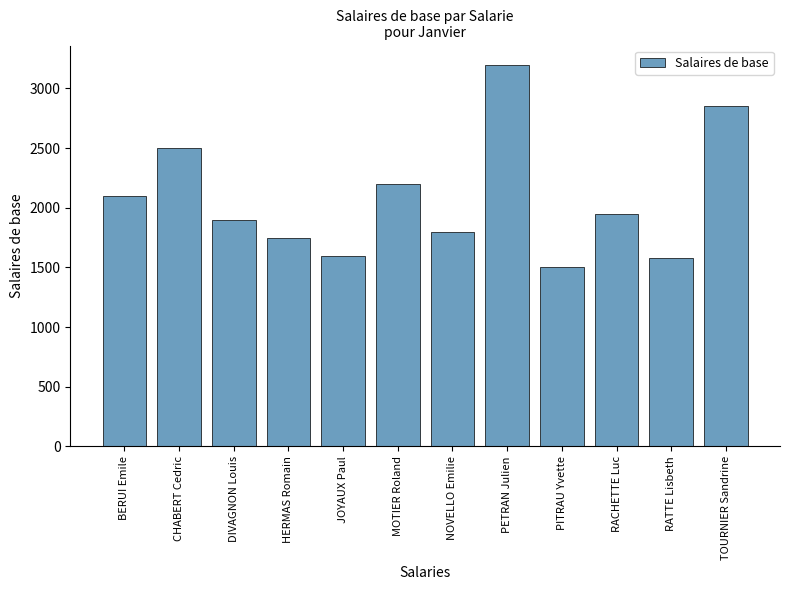

The value at RACHETTE Luc is 3291. True or false?

False